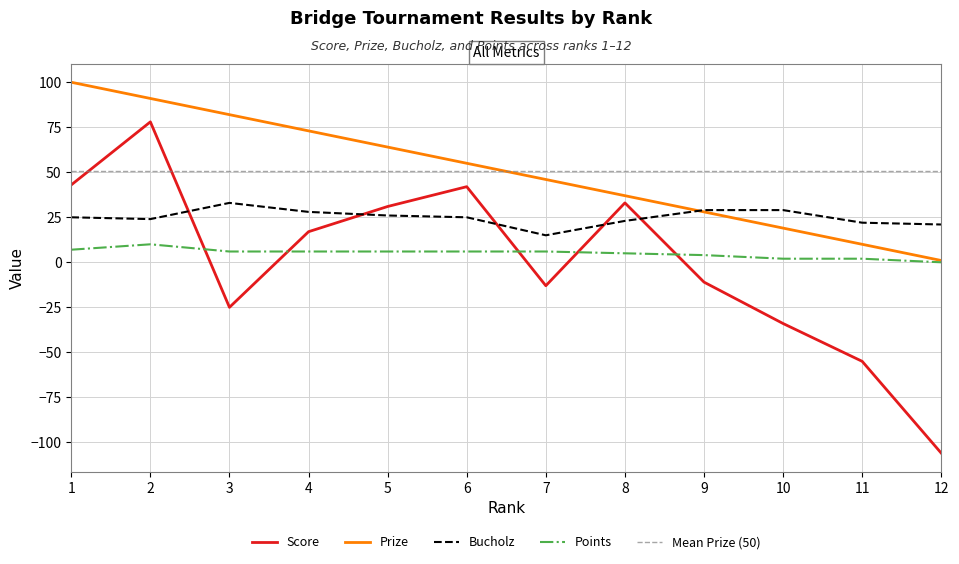

List the labels in order of Points value, largest first.

2, 1, 3, 4, 5, 6, 7, 8, 9, 10, 11, 12